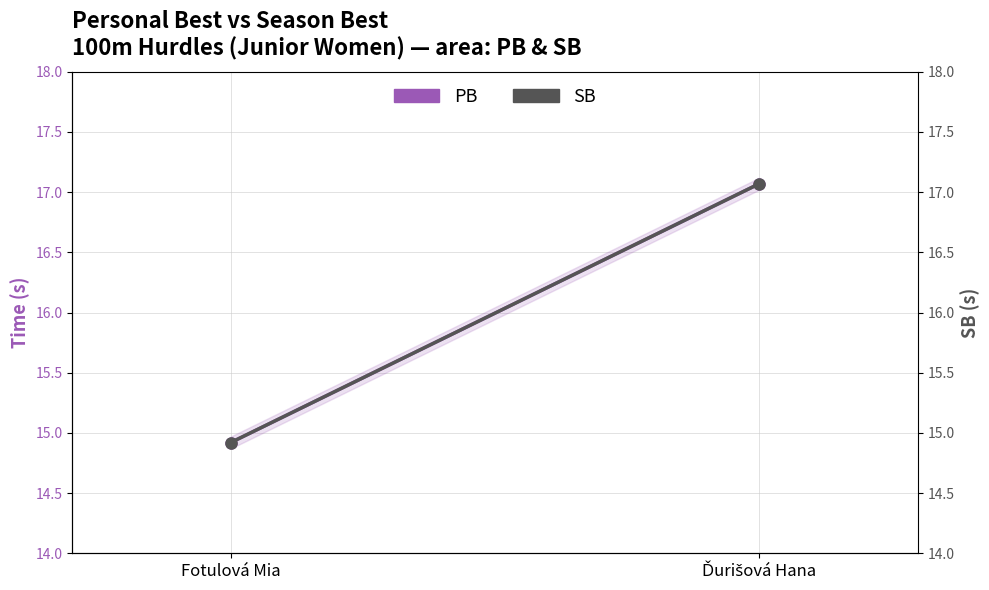

At which label is SB closest to 15?

Fotulová Mia